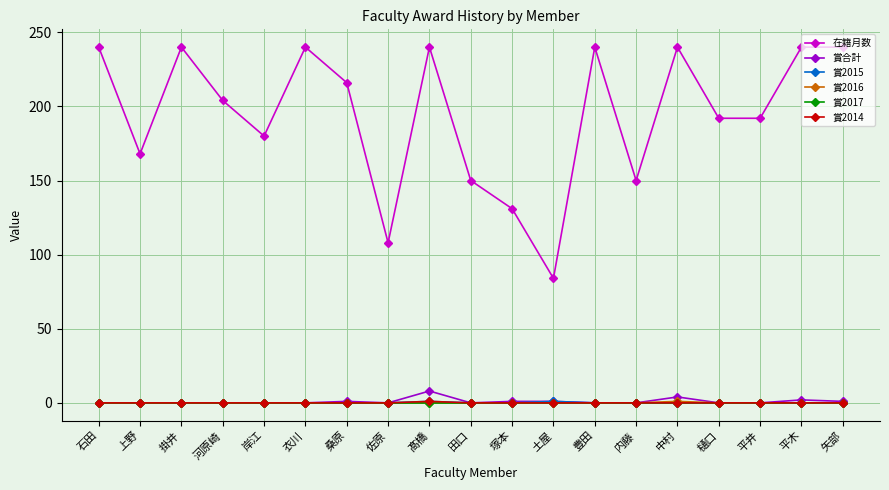

Which series has the largest total across all categories?

在籍月数